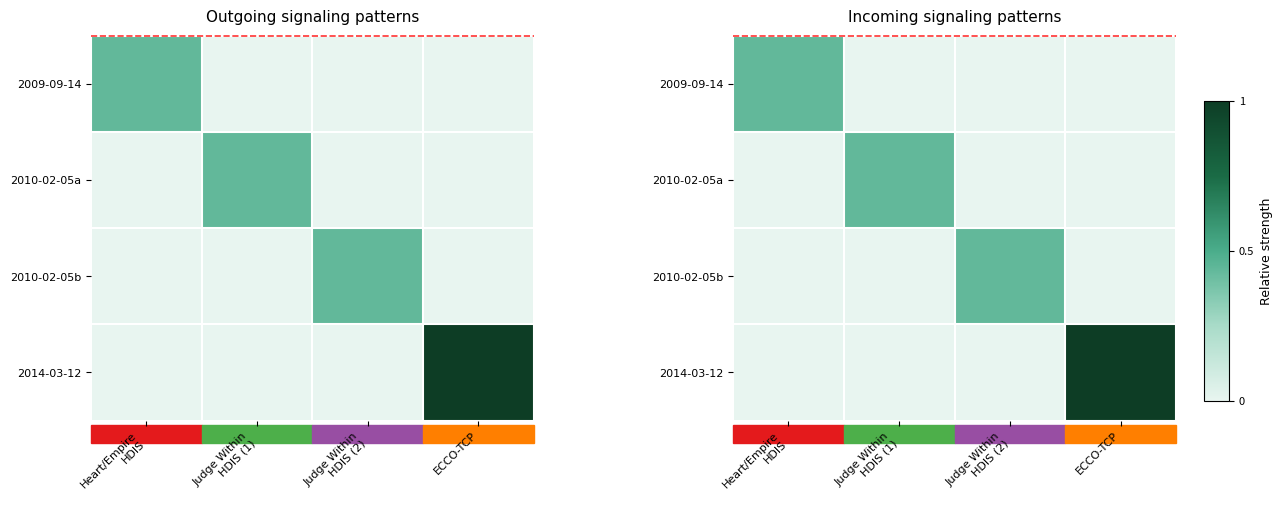

Which series changed the most between Judge Within HDIS (2) and ECCO-TCP?

2014-03-12